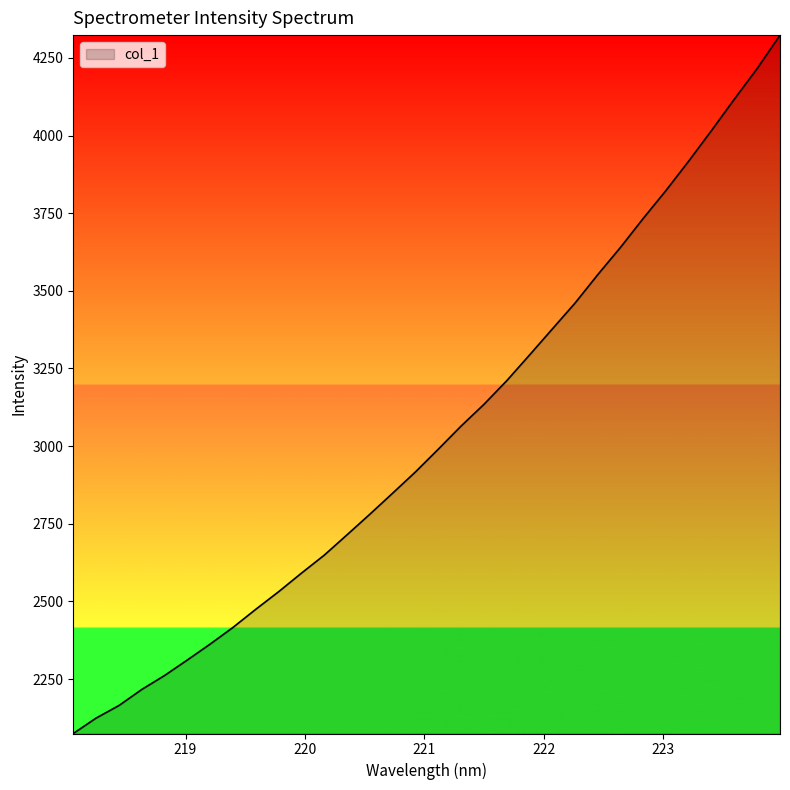

What is the difference between the maximum and minimum values?

2249.0